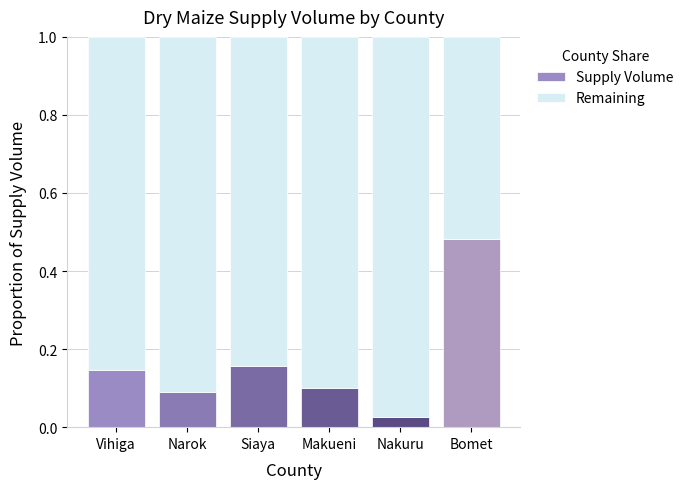

At which label does Supply Volume reach its peak?

Bomet